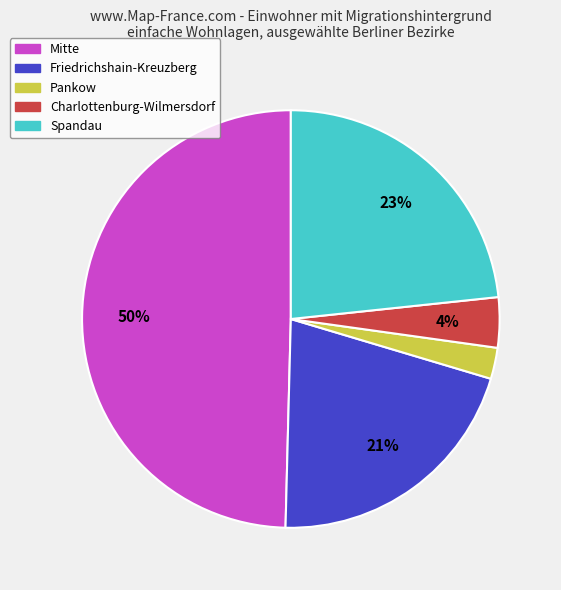

To the nearest percent, what is the average slice percentage?

20%